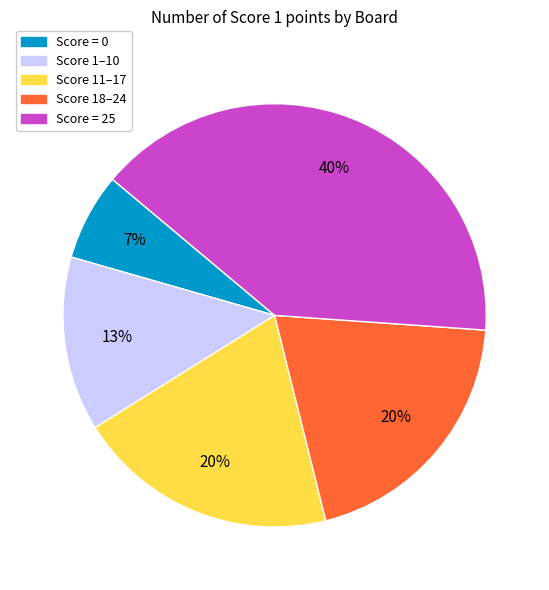

To the nearest percent, what is the average slice percentage?

20%